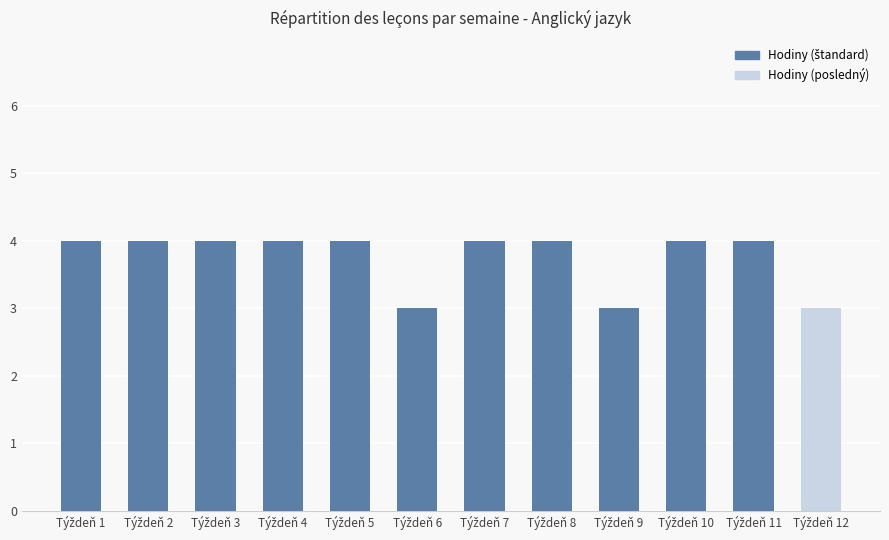

What is the value of the 7th bar from the left?

4